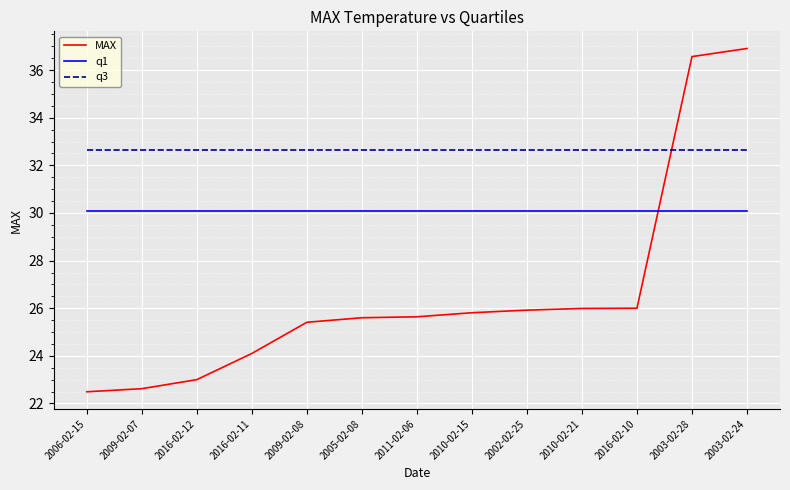

Which series has the largest total across all categories?

q3